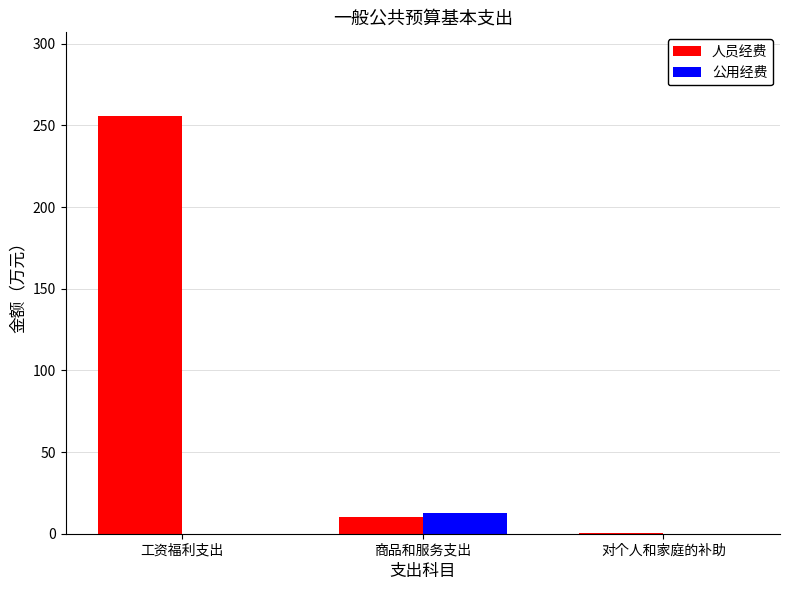

At which label is 人员经费 closest to 128?

商品和服务支出